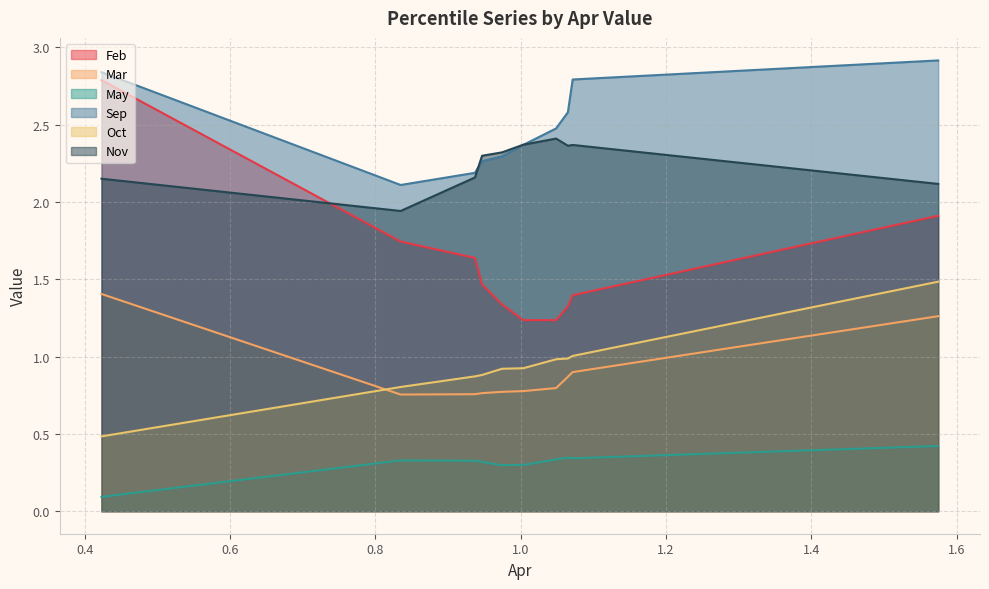

How many lines are shown in the chart?

6